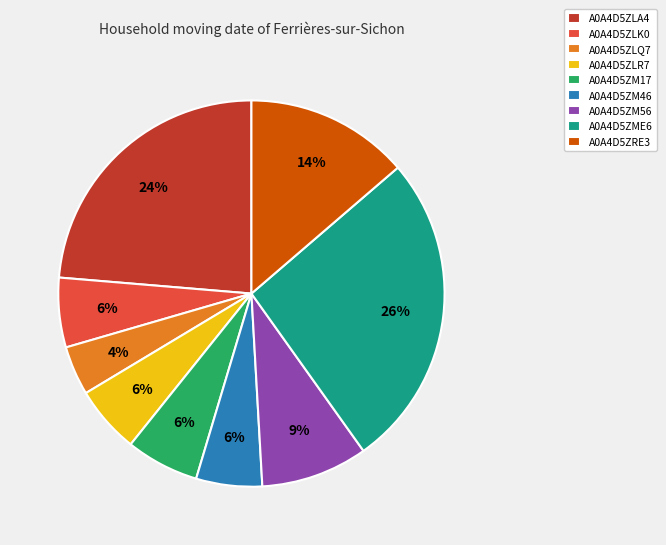

Which slice is the largest?

A0A4D5ZME6